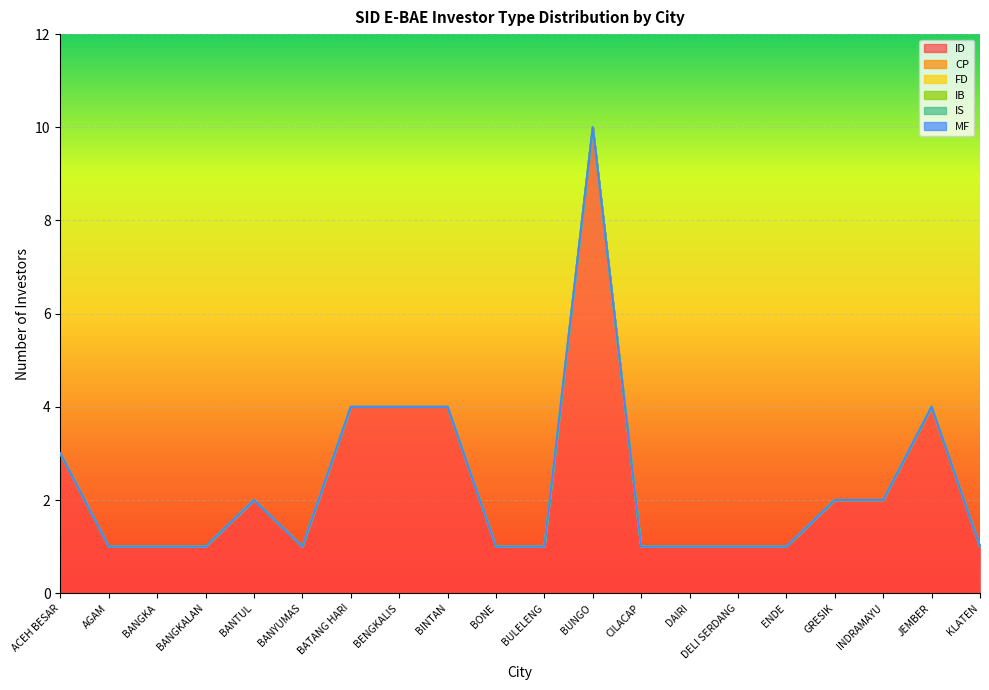

Count the number of data series in this chart.

6